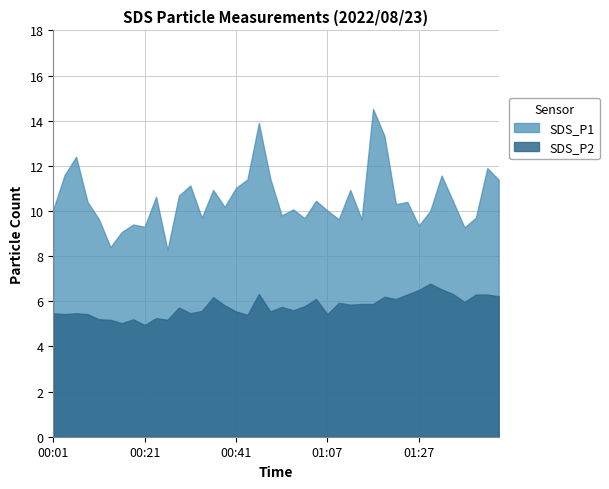

Count the number of data series in this chart.

2